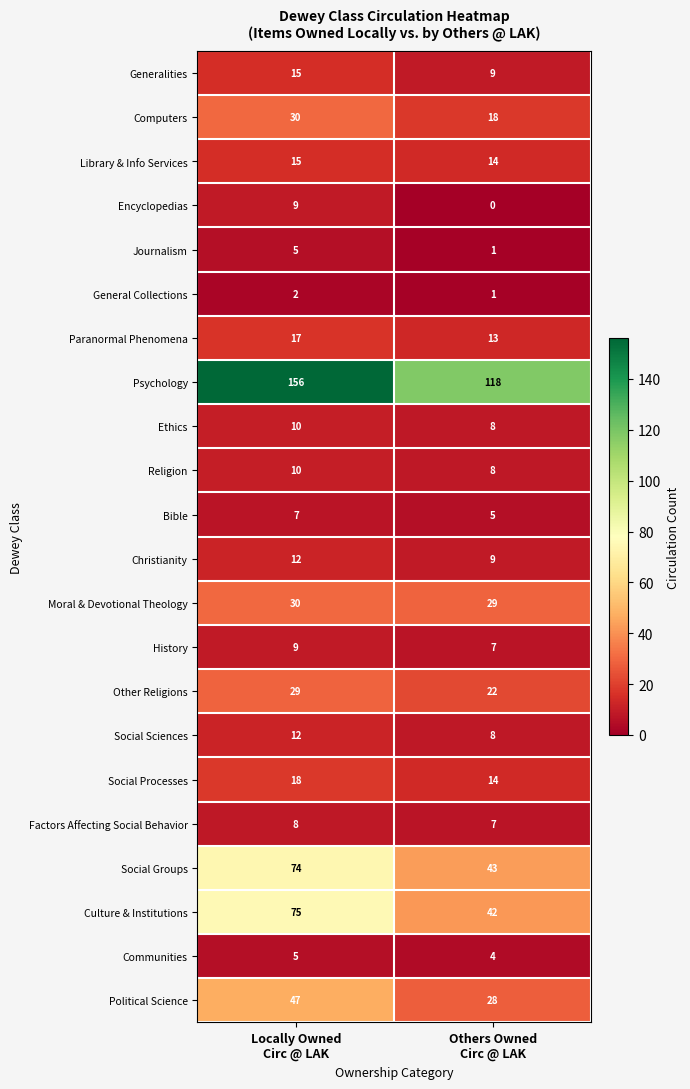

Which series has the widest spread of values?

Psychology